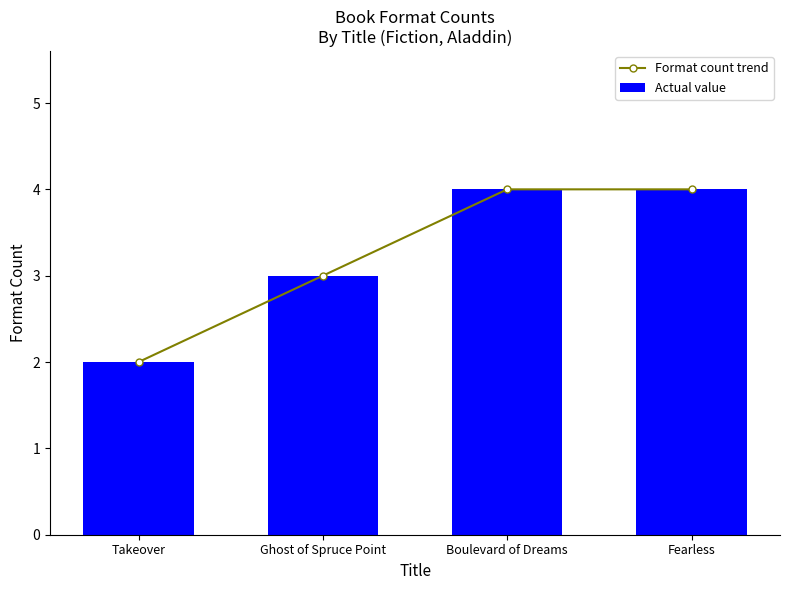

Which has a higher value, Fearless or Boulevard of Dreams?

Fearless